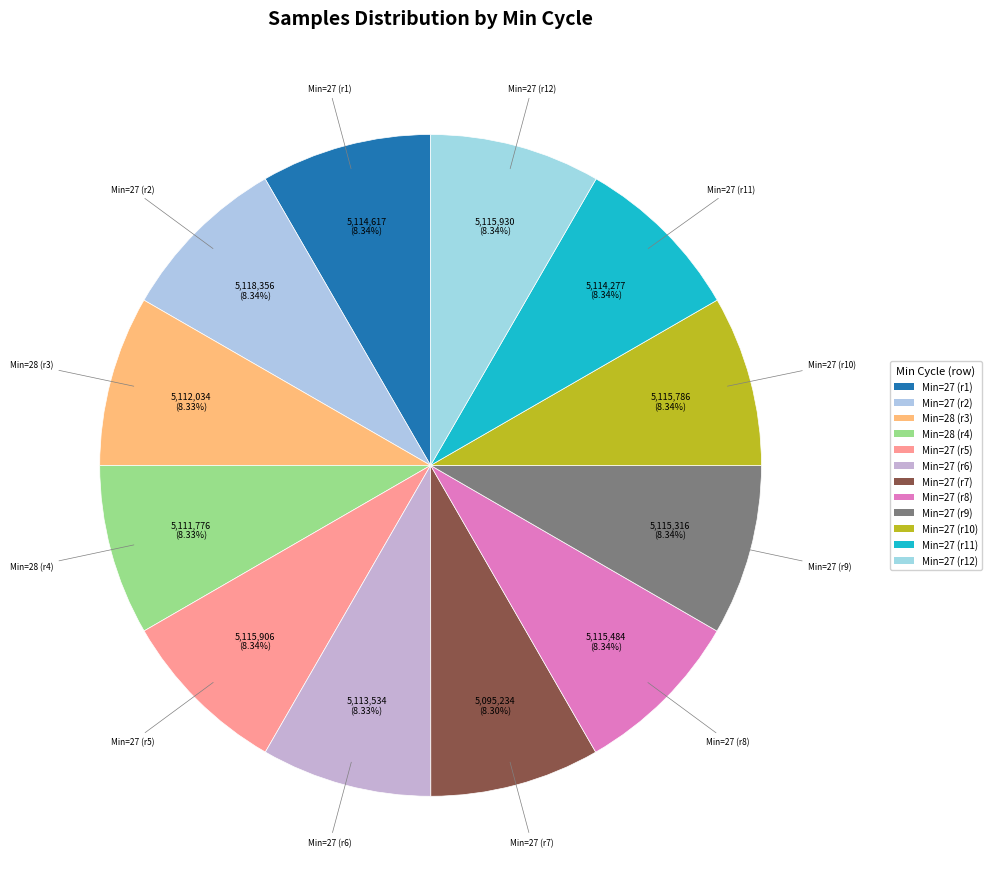

How many slices are in this pie chart?

12